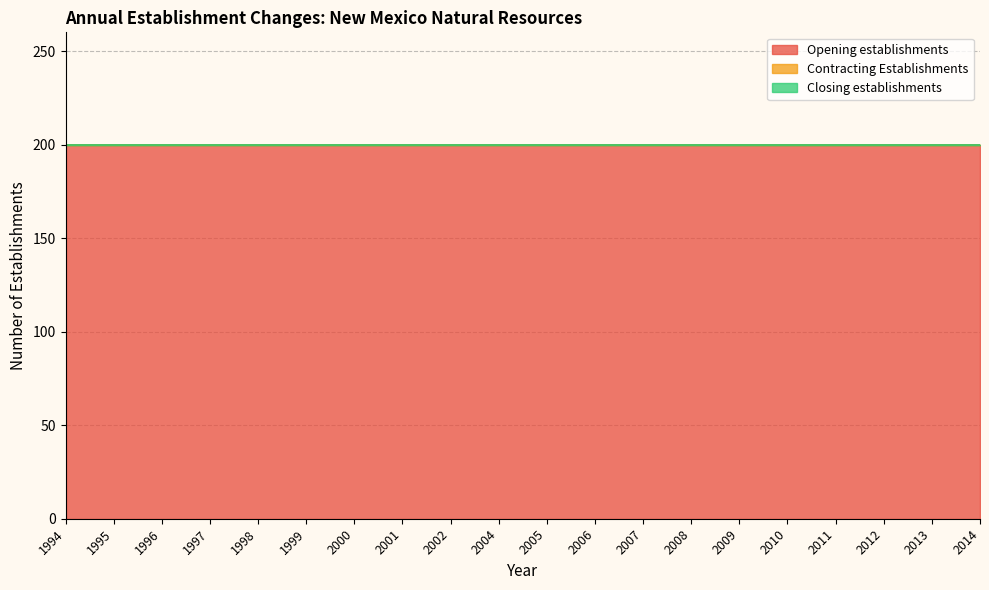

What is the greatest value displayed?

200